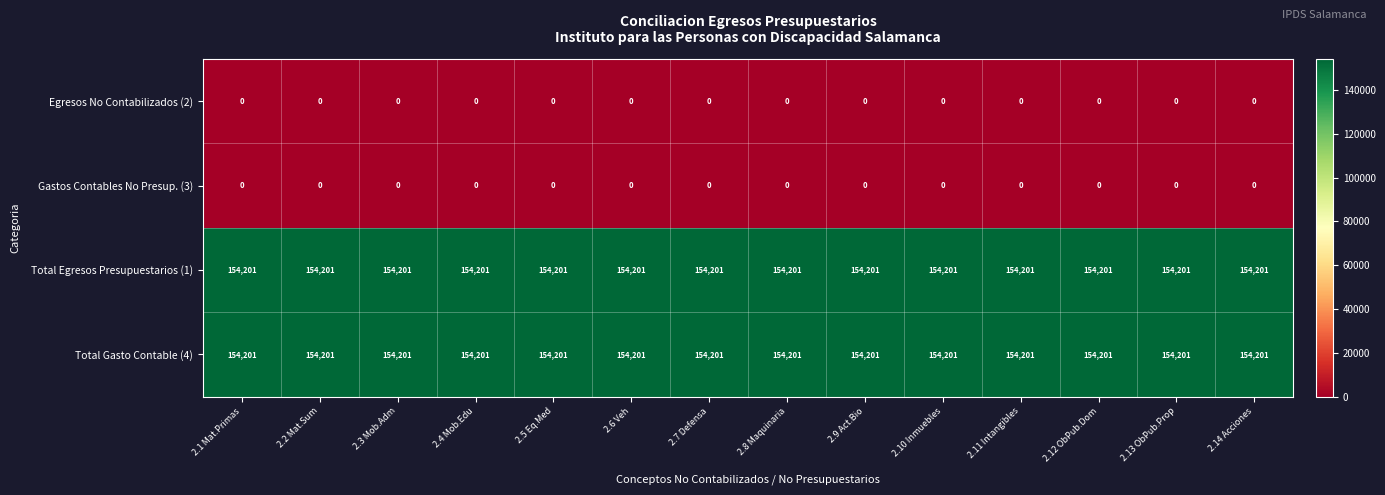

The value of Total Egresos Presupuestarios (1) at 2.3 Mob.Adm is 154201. True or false?

True